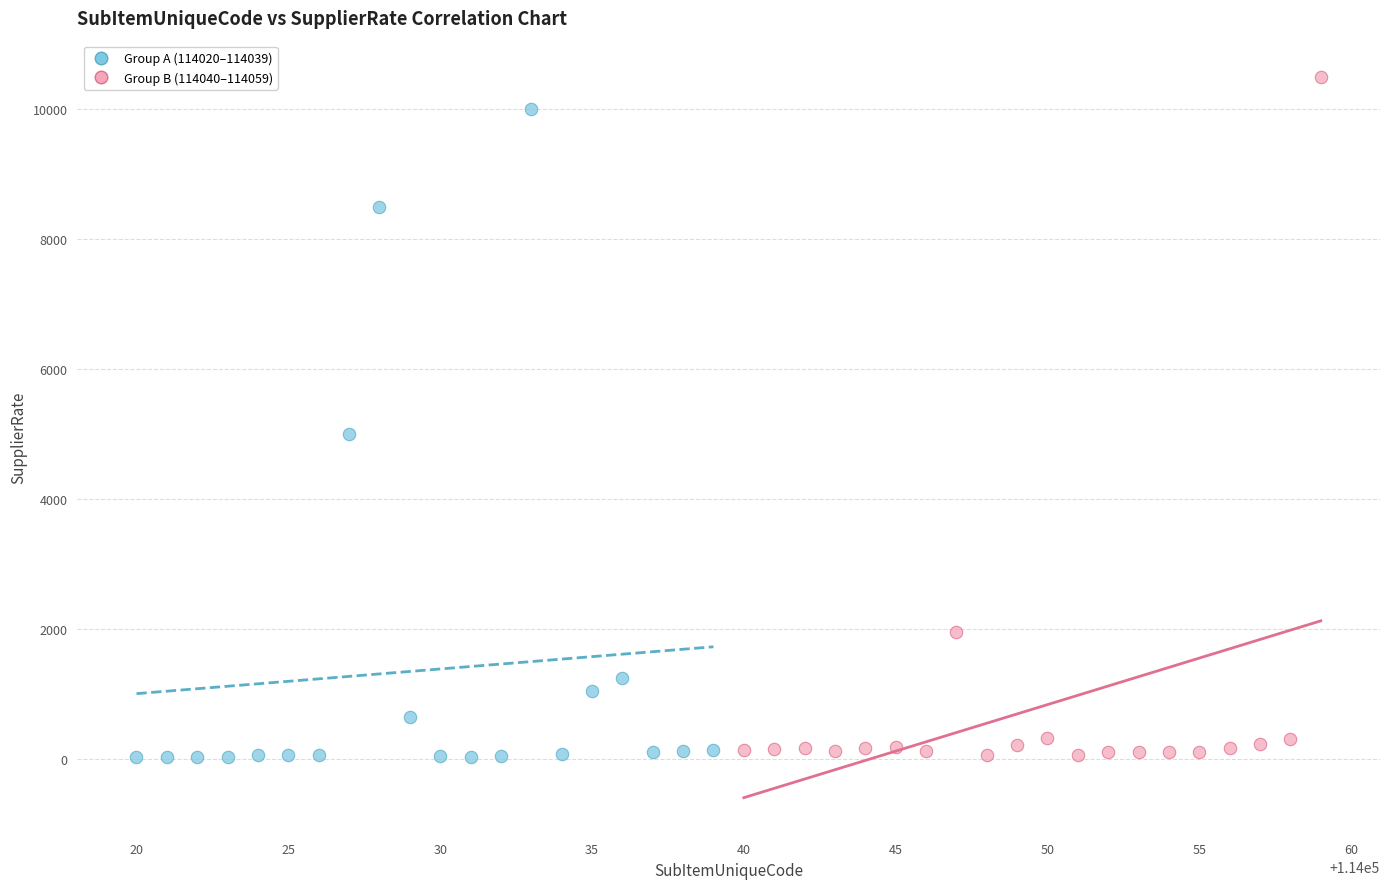

Which series reaches the maximum Y coordinate?

Group B (114040–114059)